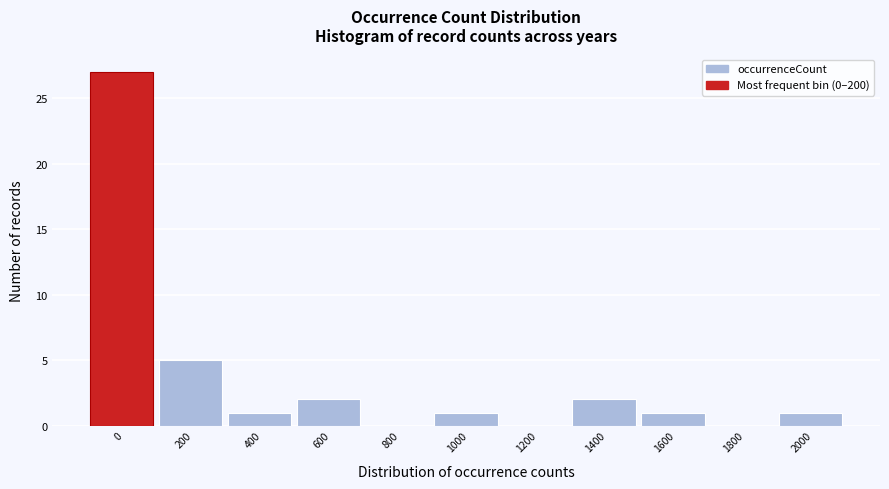

Reading left to right, list all the values displayed in this chart.

0=27	200=5	400=1	600=2	800=0	1000=1	1200=0	1400=2	1600=1	1800=0	2000=1